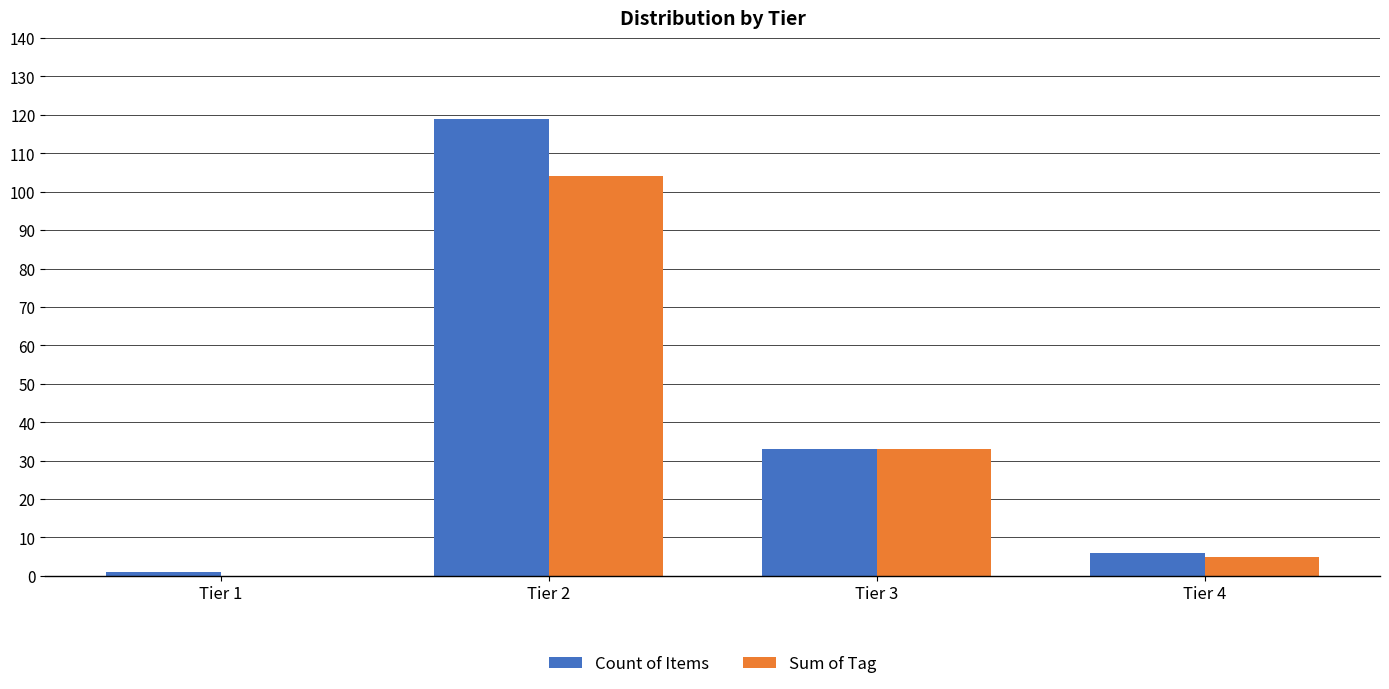

What is the total value across all series at Tier 3?

66